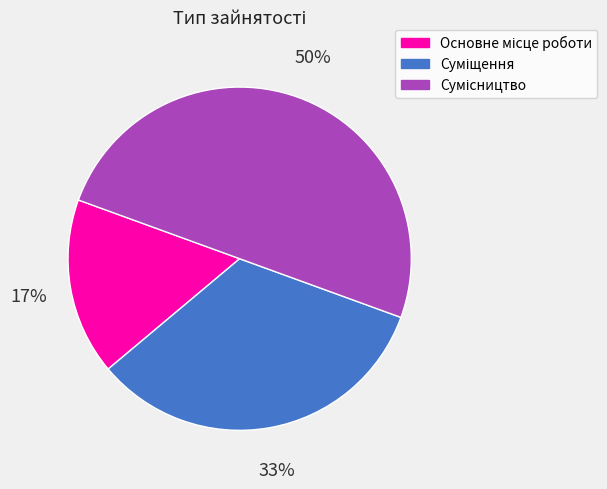

To the nearest percent, what is the average slice percentage?

33%